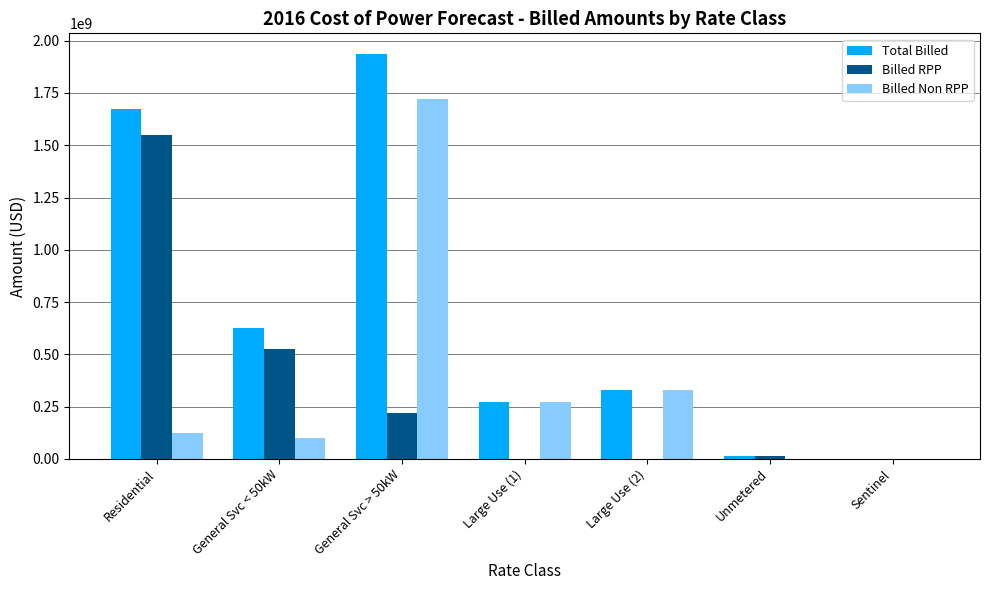

Which series has the largest total across all categories?

Total Billed